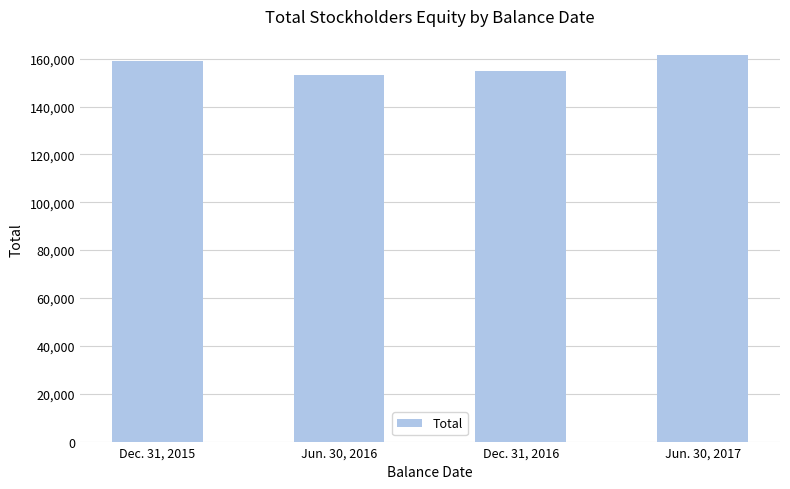

Approximately how many times larger is the value at Dec. 31, 2015 compared to Jun. 30, 2016?

1.0